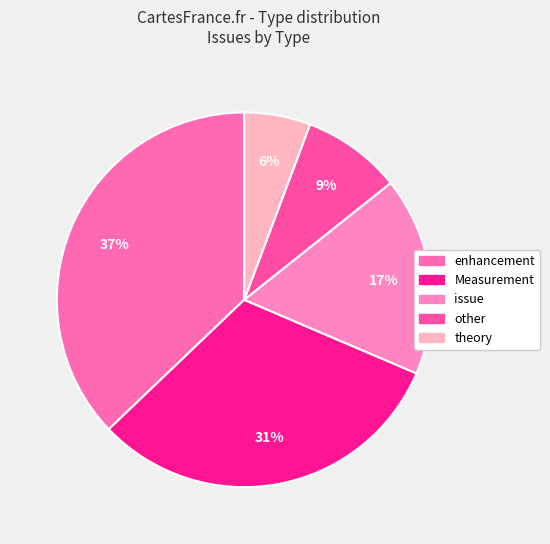

How many slices are in this pie chart?

5